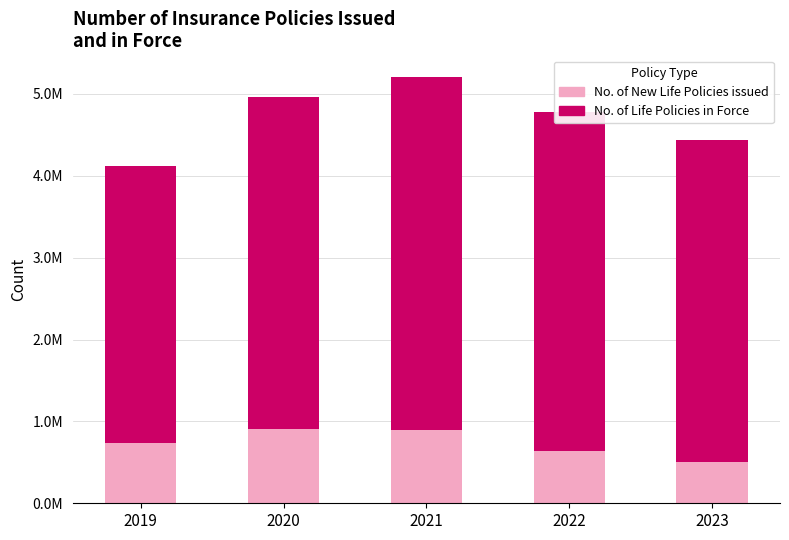

True or false: No. of Life Policies in Force has a value of 4063568 at 2020.

True